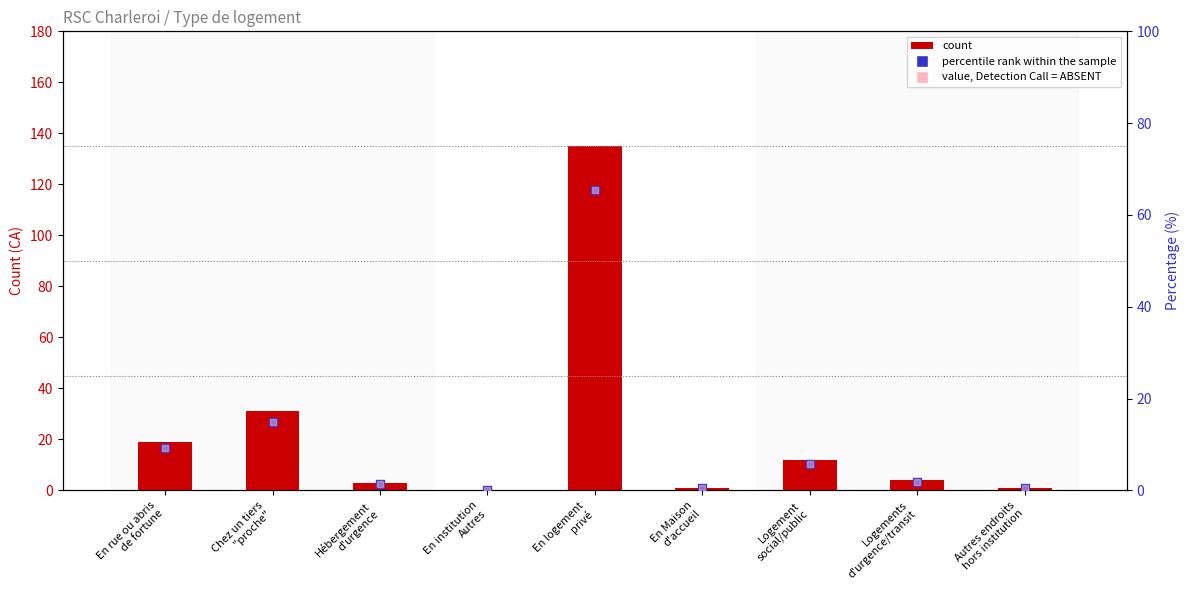

Which series changed the most between Logement
social/public and Autres endroits
hors institution?

count (CA)